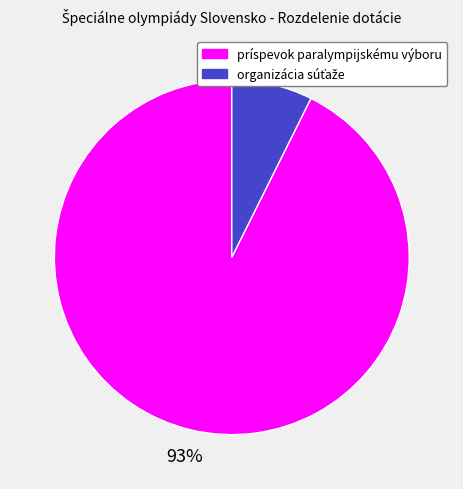

What percentage is the príspevok paralympijskému výboru slice, to the nearest percent?

93%